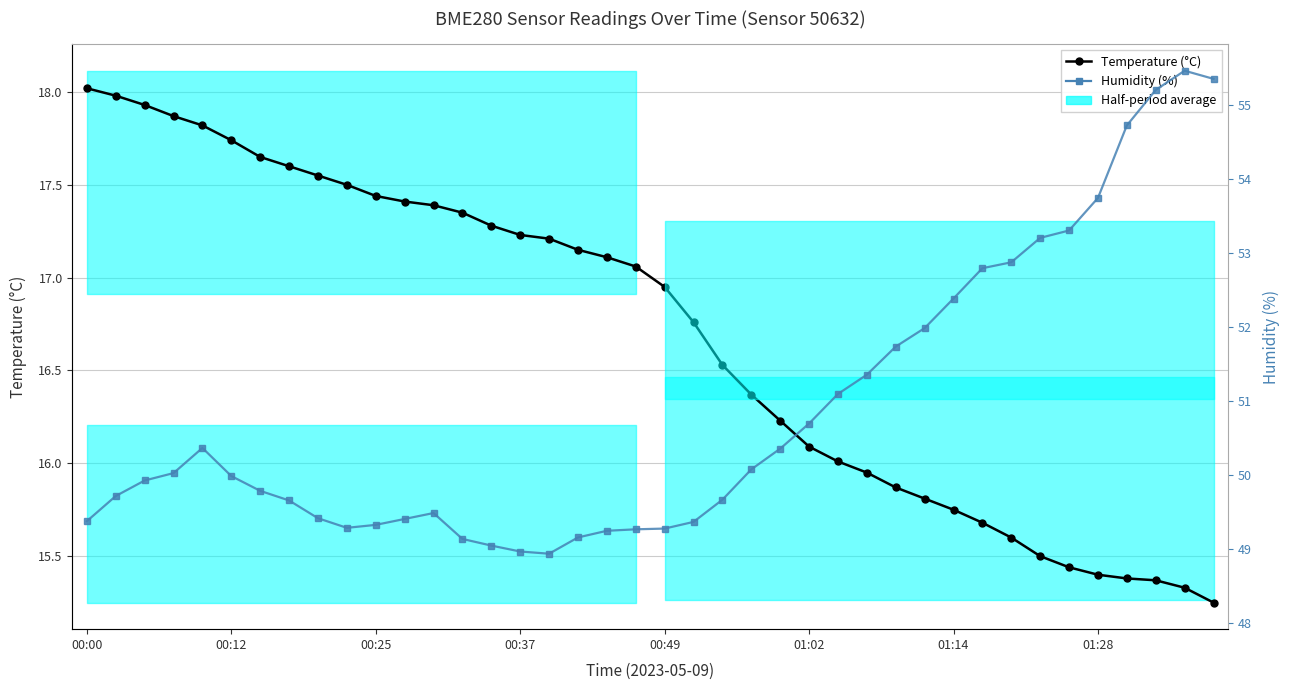

True or false: Humidity (%) has more than 2 interior local peaks.

True